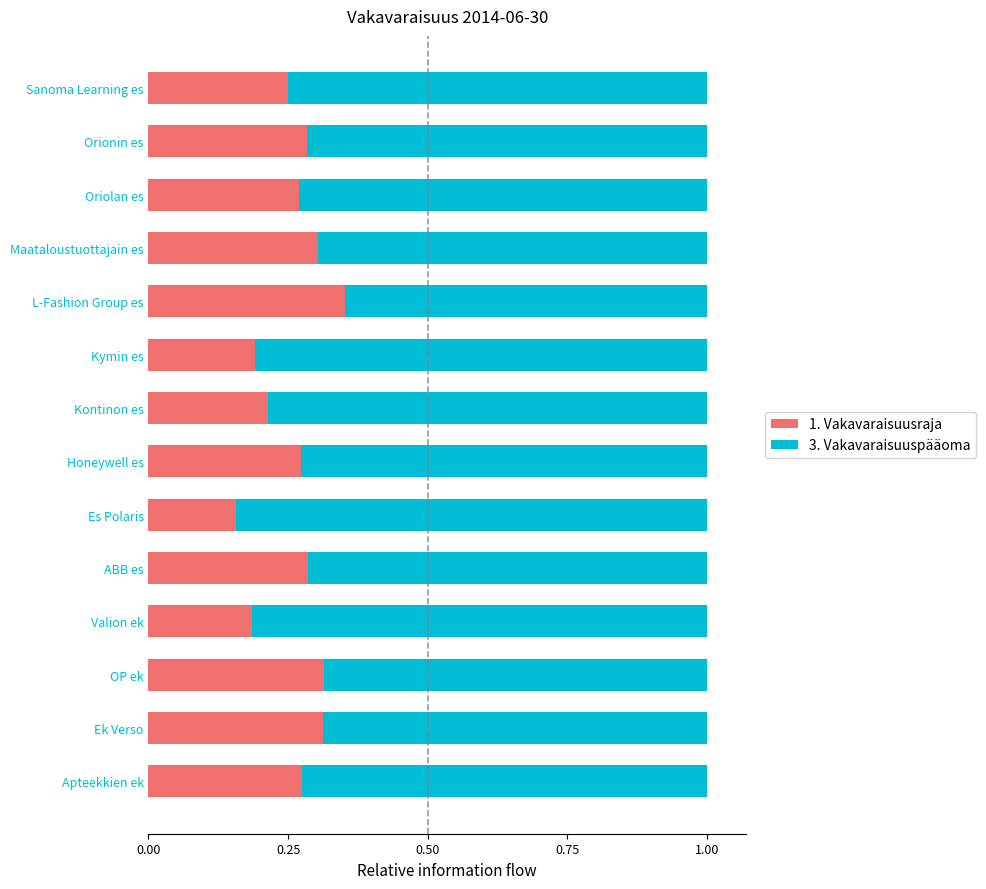

How many 1. Vakavaraisuusraja values are between 0 and 1?

14